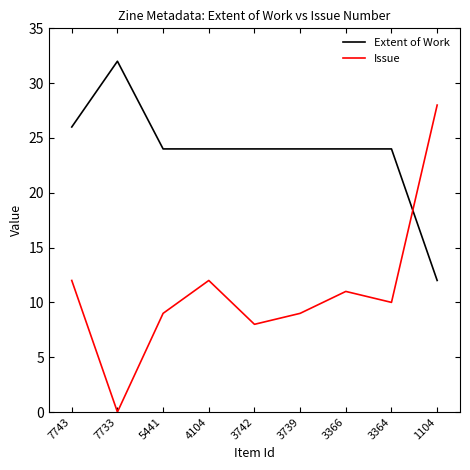

After their last crossing, which series has the higher values: Issue or Extent of Work?

Issue